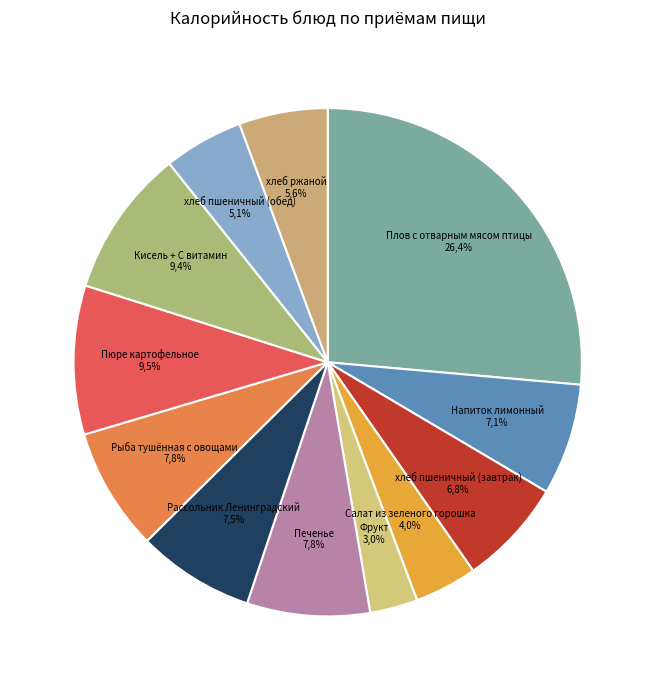

True or false: Салат из зеленого горошка accounts for 1% of the total.

False